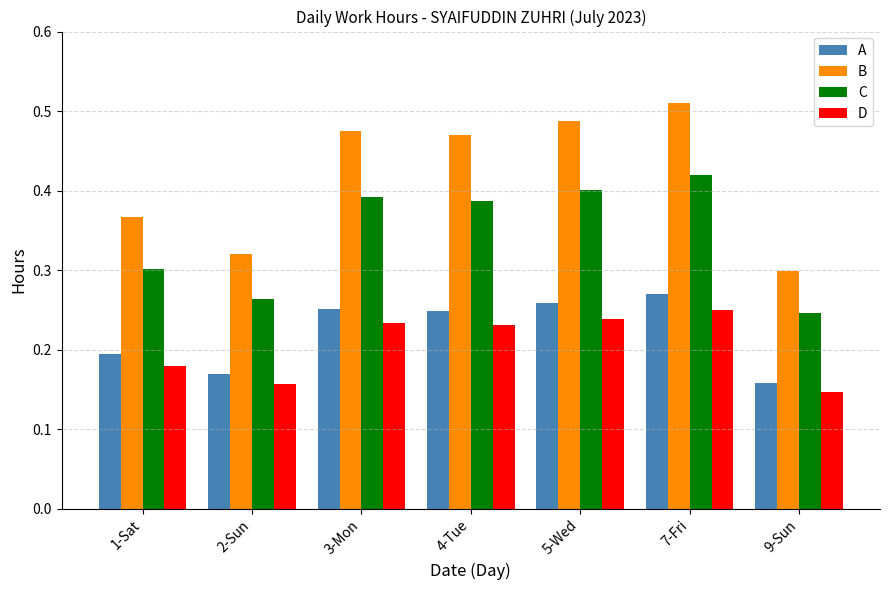

What is the label of the 2nd bar from the right?

7-Fri